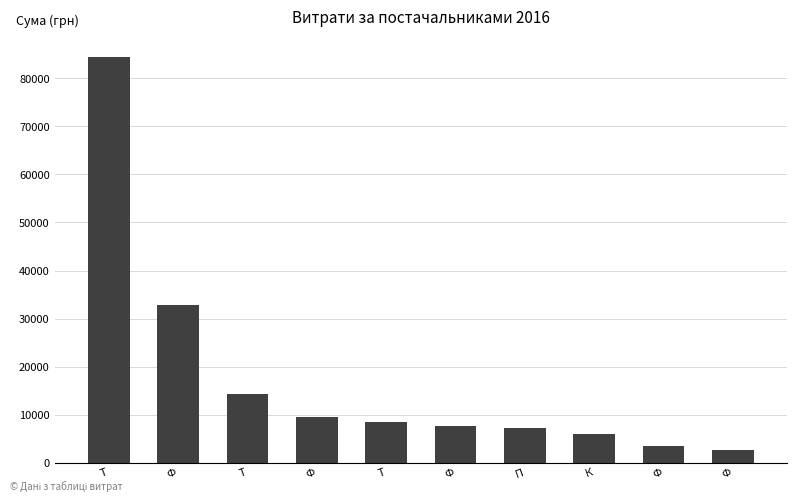

List the labels in order of value, smallest first.

Ф, Ф, К, П, Ф, Т, Ф, Т, Ф, Т